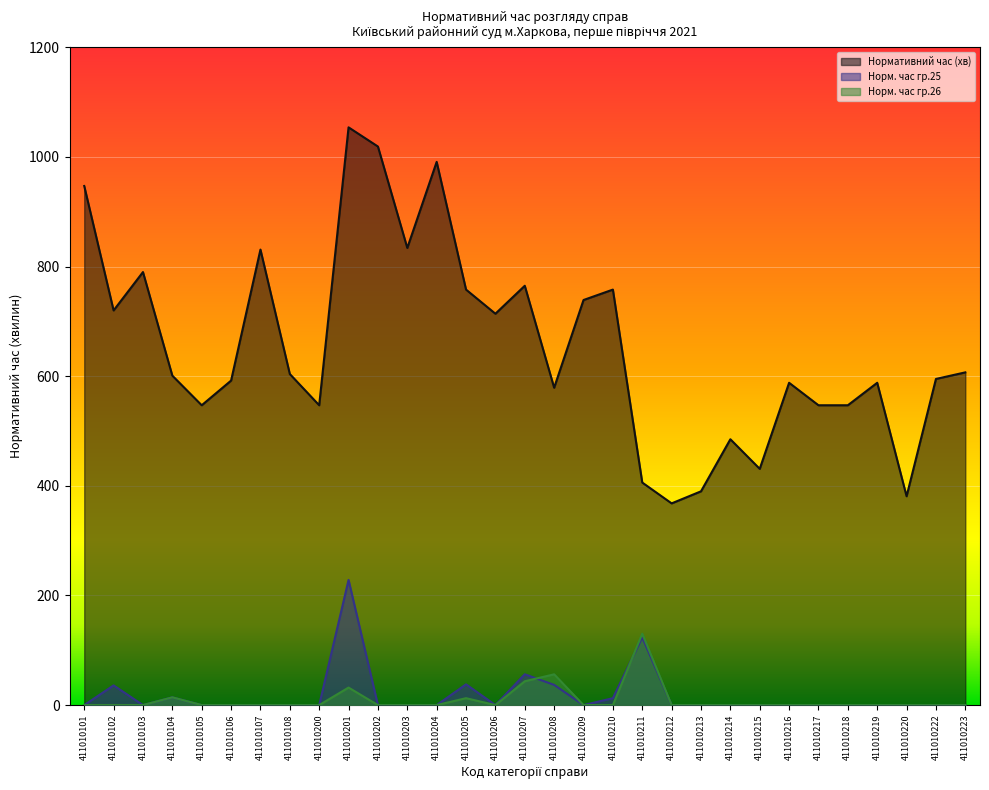

At how many categories does at least one series exceed 624?

13